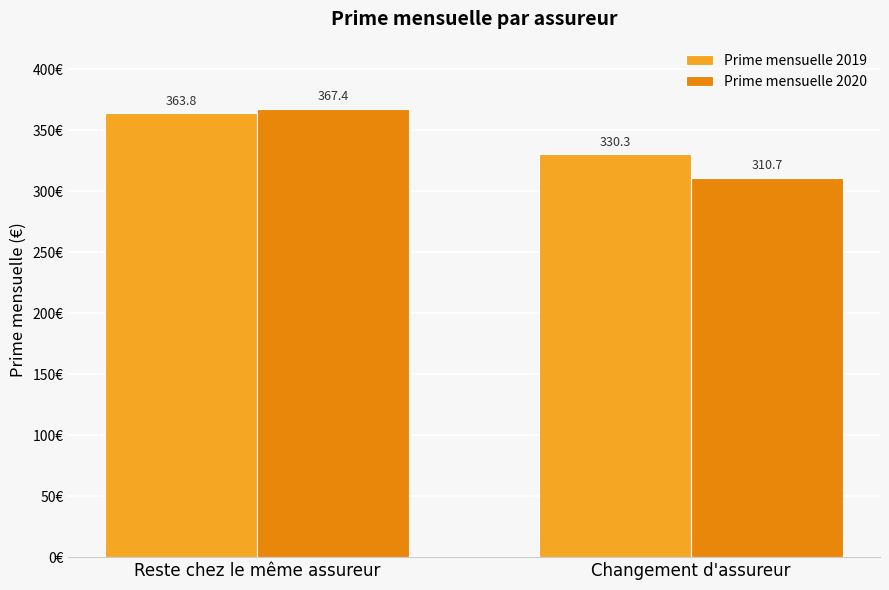

Rank the series by their average value, from lowest to highest.

Prime mensuelle 2020, Prime mensuelle 2019